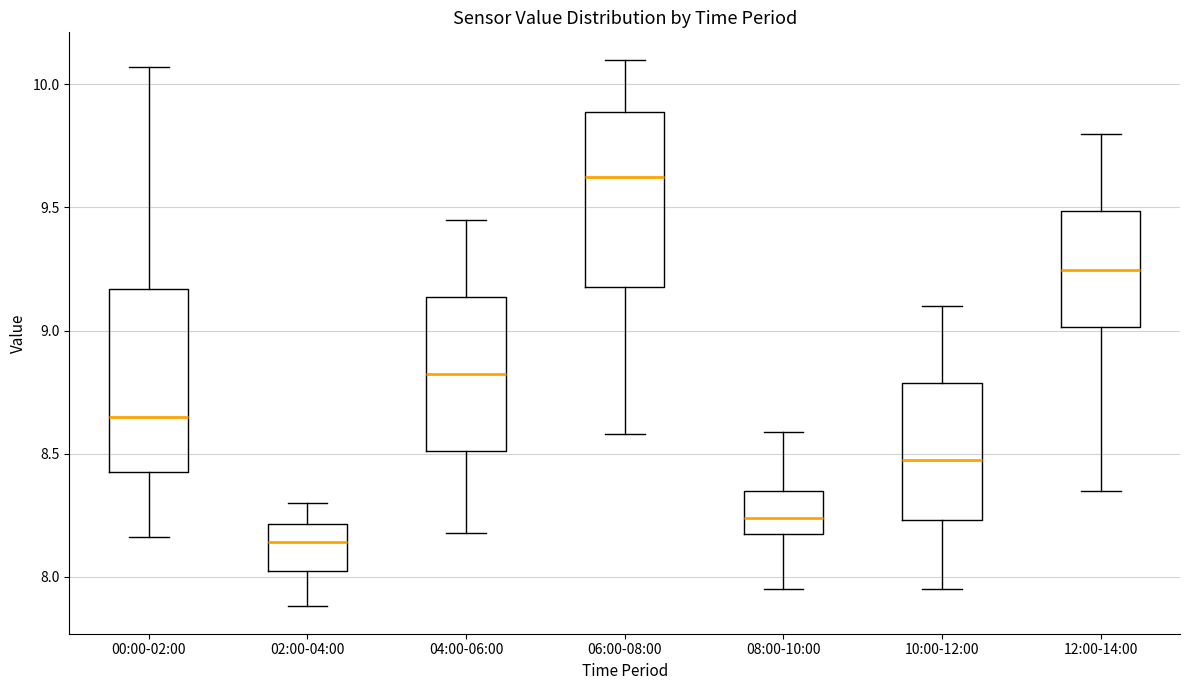

Reading left to right, read every box against the y-axis: the position of its median line, the range the box covers, and the ends of its whiskers. The values are not printed on the chart, so give them approximately, as read against the axis.

00:00-02:00: median 8.65, box 8.45 to 9.15, whiskers 8.15 to 10.05
02:00-04:00: median 8.15, box 8.00 to 8.20, whiskers 7.90 to 8.30
04:00-06:00: median 8.85, box 8.50 to 9.15, whiskers 8.20 to 9.45
06:00-08:00: median 9.65, box 9.20 to 9.90, whiskers 8.60 to 10.10
08:00-10:00: median 8.25, box 8.15 to 8.35, whiskers 7.95 to 8.60
10:00-12:00: median 8.50, box 8.25 to 8.80, whiskers 7.95 to 9.10
12:00-14:00: median 9.25, box 9.00 to 9.50, whiskers 8.35 to 9.80